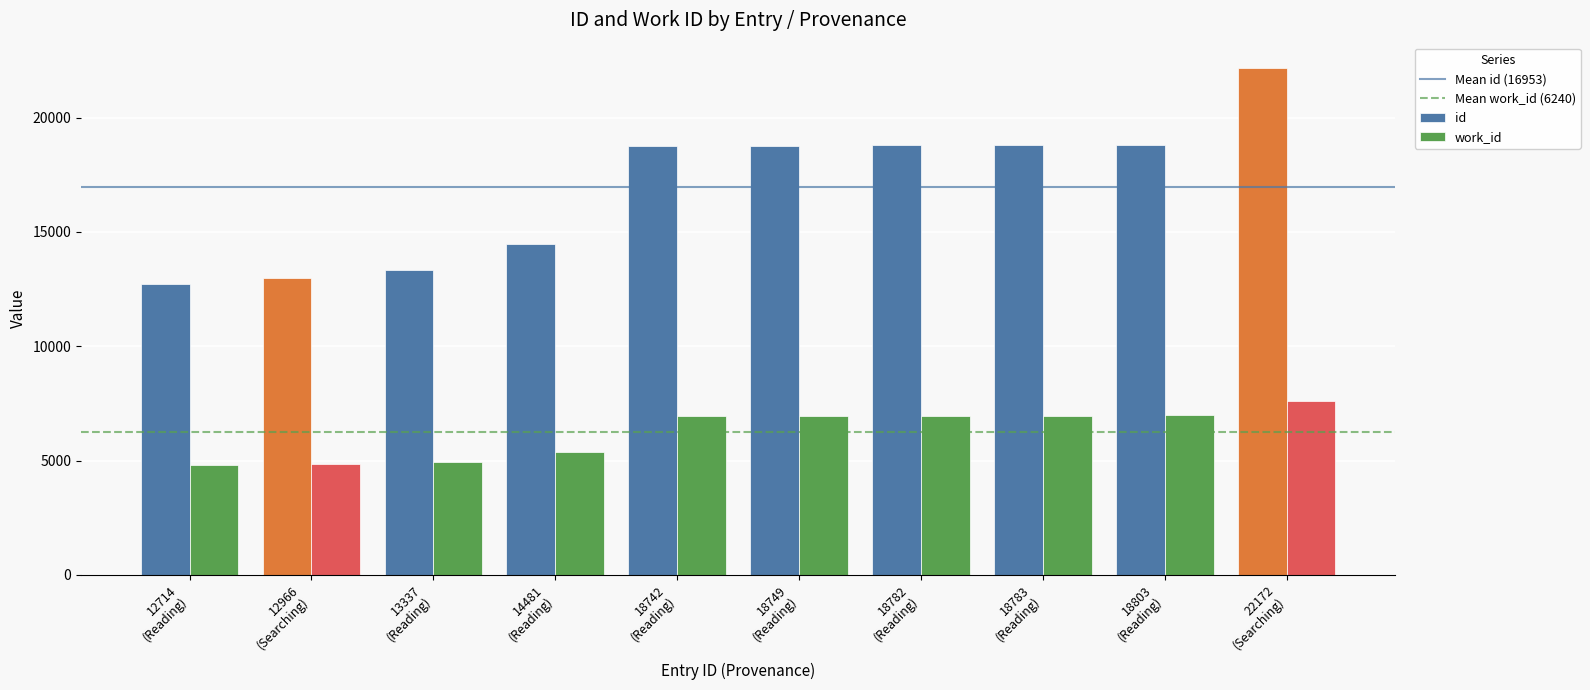

Rank the series by their maximum value, from highest to lowest.

id, work_id